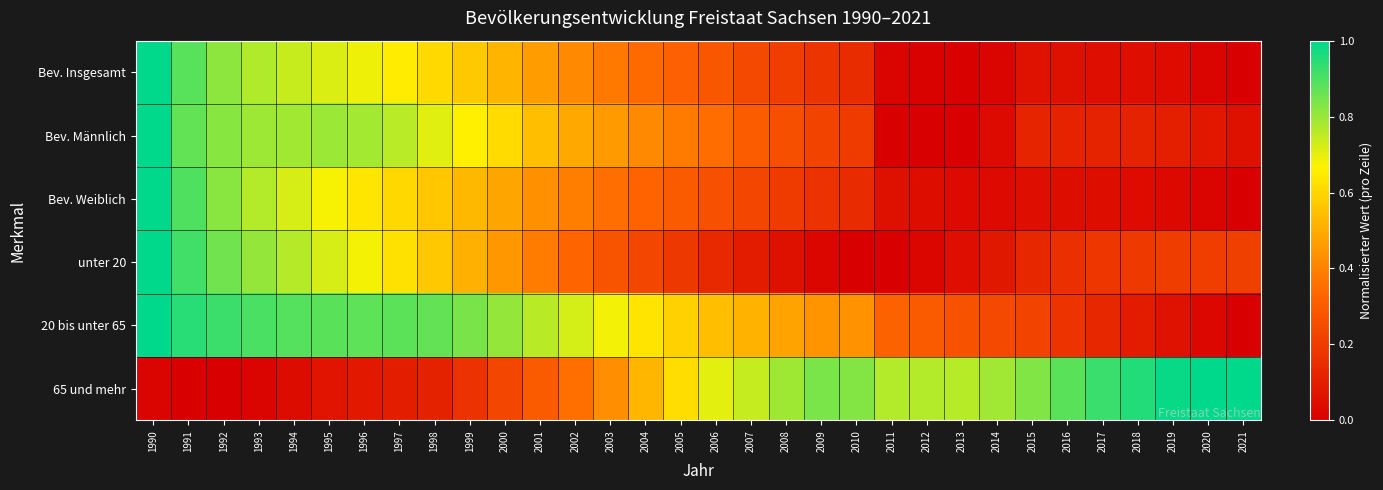

Reading left to right, extract all data points from this chart.

Bev. Insgesamt: 1990=1.0	1991=0.9	1992=0.8	1993=0.8	1994=0.7	1995=0.7	1996=0.7	1997=0.7	1998=0.6	1999=0.6	2000=0.5	2001=0.5	2002=0.4	2003=0.4	2004=0.3	2005=0.3	2006=0.3	2007=0.2	2008=0.2	2009=0.2	2010=0.1	2011=0.0	2012=0.0	2013=0.0	2014=0.0	2015=0.1	2016=0.1	2017=0.1	2018=0.0	2019=0.0	2020=0.0	2021=0.0
Bev. Männlich: 1990=1.0	1991=0.9	1992=0.8	1993=0.8	1994=0.8	1995=0.8	1996=0.8	1997=0.8	1998=0.7	1999=0.7	2000=0.6	2001=0.5	2002=0.5	2003=0.5	2004=0.4	2005=0.4	2006=0.4	2007=0.3	2008=0.3	2009=0.2	2010=0.2	2011=0.0	2012=0.0	2013=0.0	2014=0.0	2015=0.1	2016=0.1	2017=0.1	2018=0.1	2019=0.1	2020=0.1	2021=0.1
Bev. Weiblich: 1990=1.0	1991=0.9	1992=0.8	1993=0.8	1994=0.7	1995=0.7	1996=0.6	1997=0.6	1998=0.6	1999=0.5	2000=0.5	2001=0.4	2002=0.4	2003=0.4	2004=0.3	2005=0.3	2006=0.3	2007=0.2	2008=0.2	2009=0.2	2010=0.1	2011=0.1	2012=0.0	2013=0.0	2014=0.0	2015=0.0	2016=0.0	2017=0.0	2018=0.0	2019=0.0	2020=0.0	2021=0.0
unter 20: 1990=1.0	1991=0.9	1992=0.9	1993=0.8	1994=0.8	1995=0.7	1996=0.7	1997=0.6	1998=0.6	1999=0.5	2000=0.4	2001=0.4	2002=0.3	2003=0.3	2004=0.2	2005=0.2	2006=0.1	2007=0.1	2008=0.1	2009=0.0	2010=0.0	2011=0.0	2012=0.0	2013=0.0	2014=0.1	2015=0.1	2016=0.2	2017=0.2	2018=0.2	2019=0.2	2020=0.2	2021=0.2
20 bis unter 65: 1990=1.0	1991=0.9	1992=0.9	1993=0.9	1994=0.9	1995=0.9	1996=0.9	1997=0.9	1998=0.9	1999=0.8	2000=0.8	2001=0.8	2002=0.7	2003=0.7	2004=0.6	2005=0.6	2006=0.5	2007=0.5	2008=0.5	2009=0.4	2010=0.4	2011=0.3	2012=0.3	2013=0.3	2014=0.2	2015=0.2	2016=0.2	2017=0.1	2018=0.1	2019=0.1	2020=0.0	2021=0.0
65 und mehr: 1990=0.0	1991=0.0	1992=0.0	1993=0.0	1994=0.0	1995=0.1	1996=0.1	1997=0.1	1998=0.1	1999=0.2	2000=0.2	2001=0.3	2002=0.4	2003=0.4	2004=0.5	2005=0.6	2006=0.7	2007=0.7	2008=0.8	2009=0.8	2010=0.8	2011=0.8	2012=0.8	2013=0.8	2014=0.8	2015=0.8	2016=0.9	2017=0.9	2018=1.0	2019=1.0	2020=1.0	2021=1.0